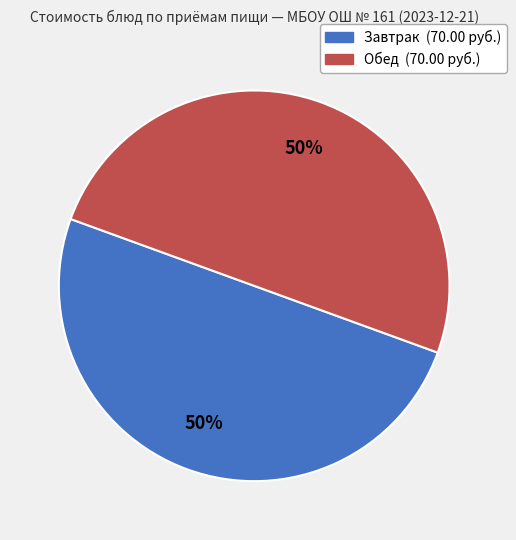

To the nearest percent, what is the average slice percentage?

50%